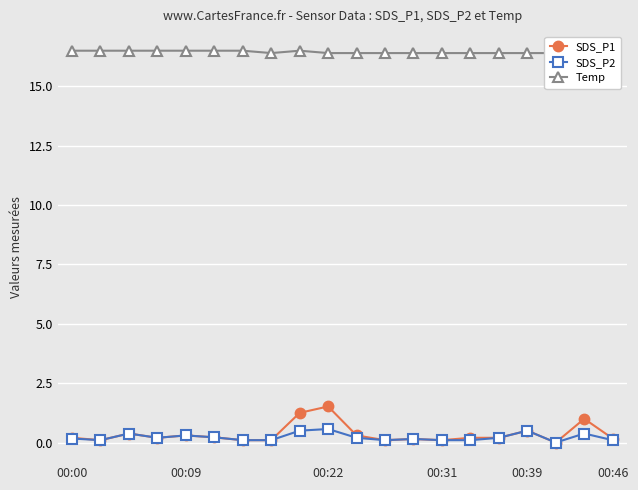

Reading left to right, transcribe all the data shown in this chart.

SDS_P1: 0.2	0.1	0.4	0.2	0.3	0.2	0.1	0.1	1.2	1.5	0.3	0.1	0.1	0.1	0.2	0.2	0.5	0.0	1.0	0.2
SDS_P2: 0.2	0.1	0.4	0.2	0.3	0.2	0.1	0.1	0.5	0.6	0.2	0.1	0.1	0.1	0.1	0.2	0.5	0.0	0.4	0.1
Temp: 16.5	16.5	16.5	16.5	16.5	16.5	16.5	16.4	16.5	16.4	16.4	16.4	16.4	16.4	16.4	16.4	16.4	16.4	16.5	16.5